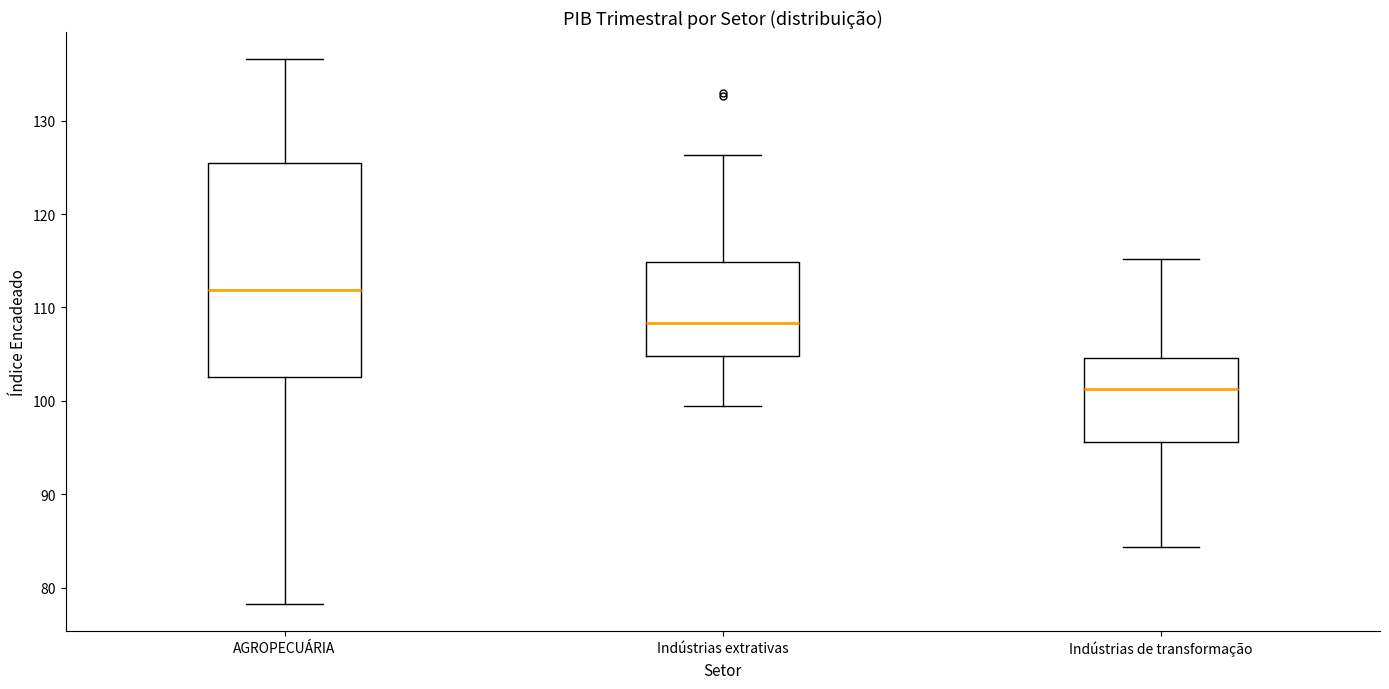

Comparing the boxes themselves (not the whiskers), which one is the tallest?

AGROPECUÁRIA